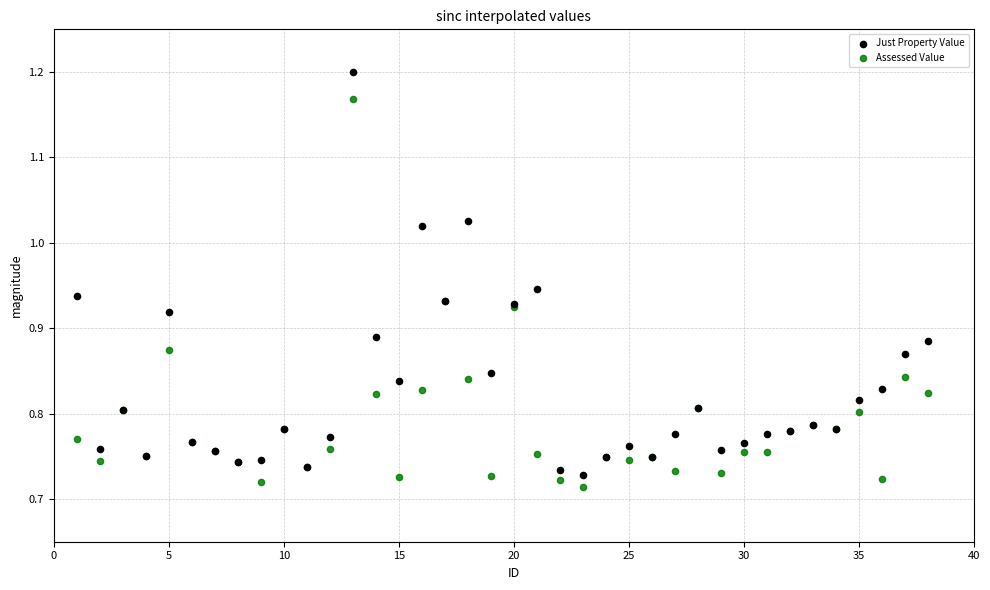

Which series has the widest spread of Y values?

Just Property Value